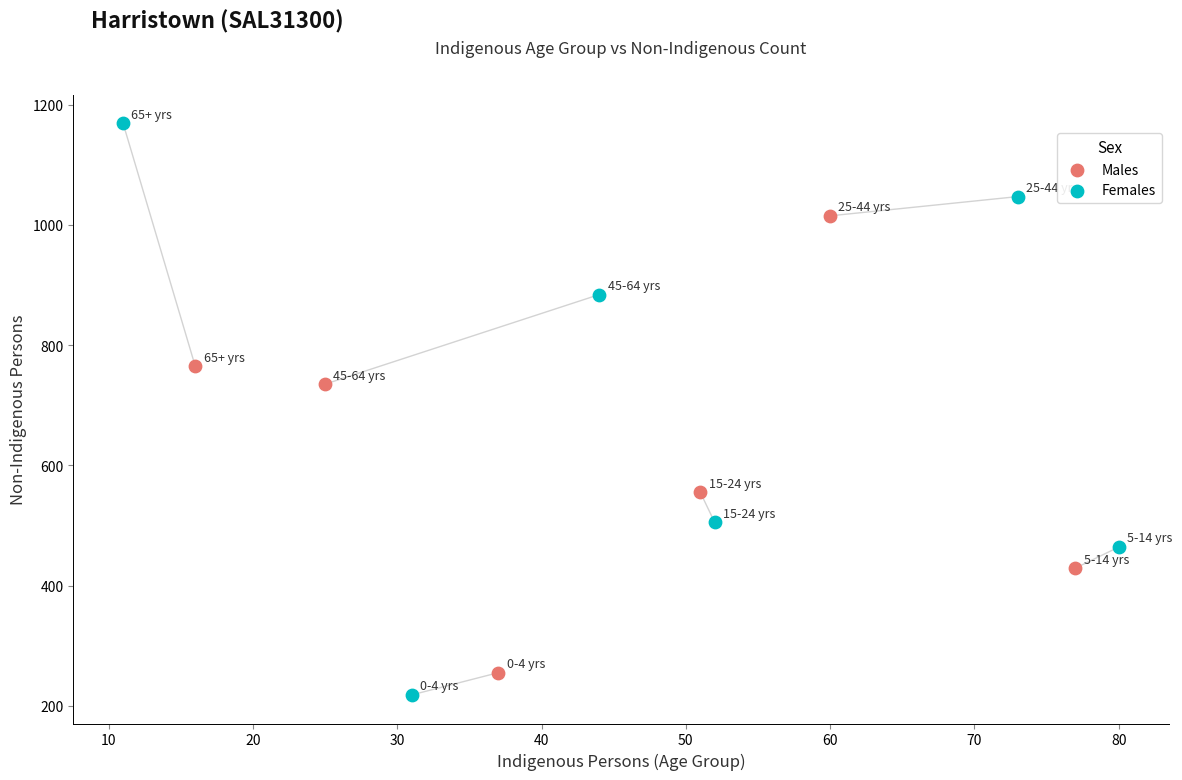

Which series has the largest Y range (max minus min)?

Females